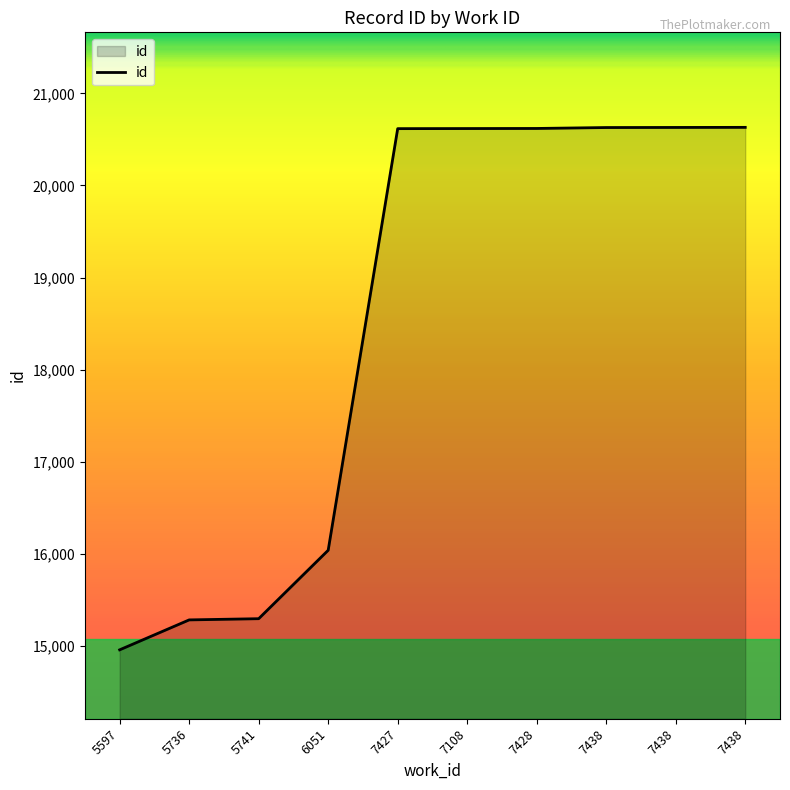

How many lines are shown in the chart?

1